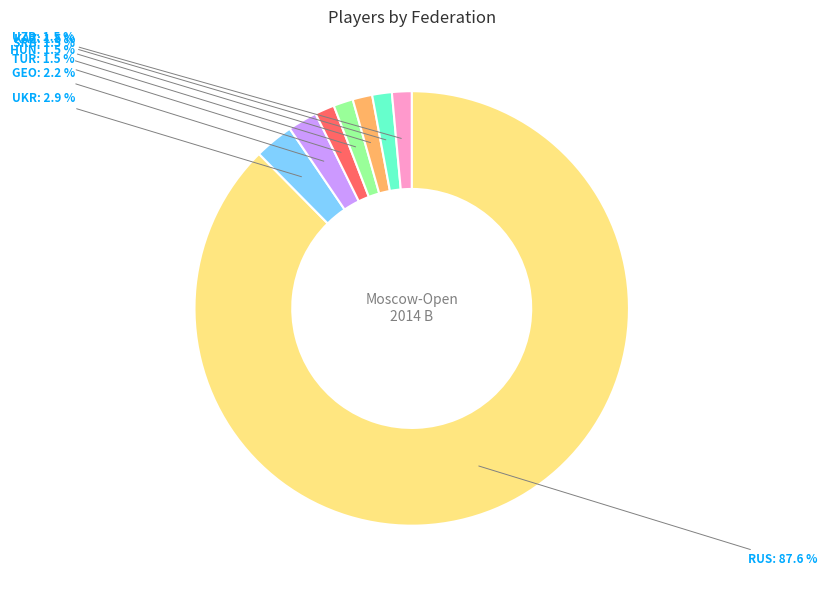

To the nearest percent, what is the average slice percentage?

12%